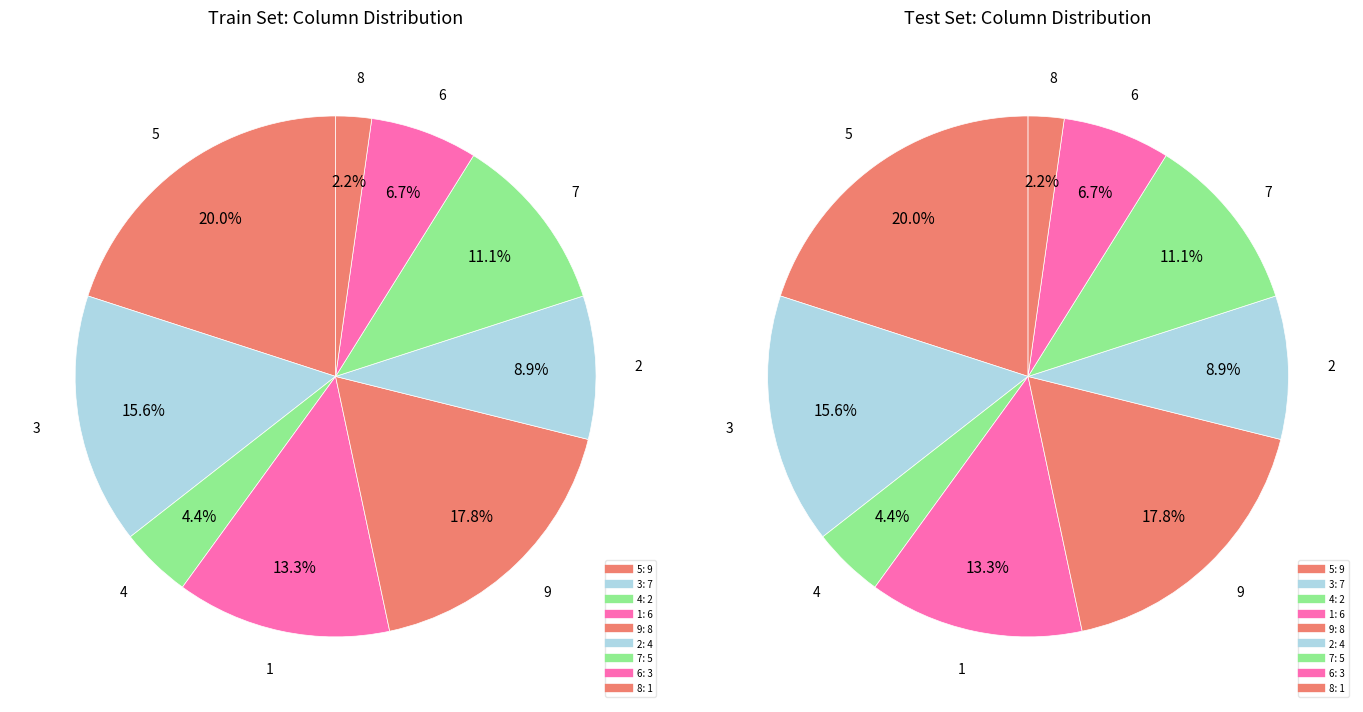

Combined, do 9 and 2 account for over 50%?

No